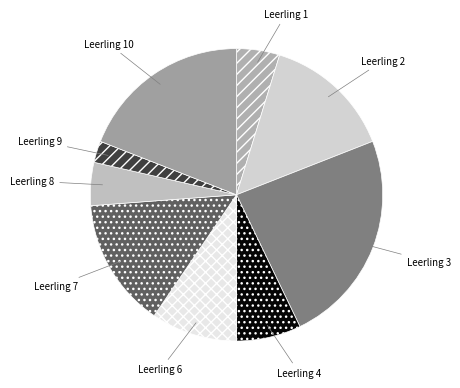

Which has a higher value, Leerling 2 or Leerling 3?

Leerling 3